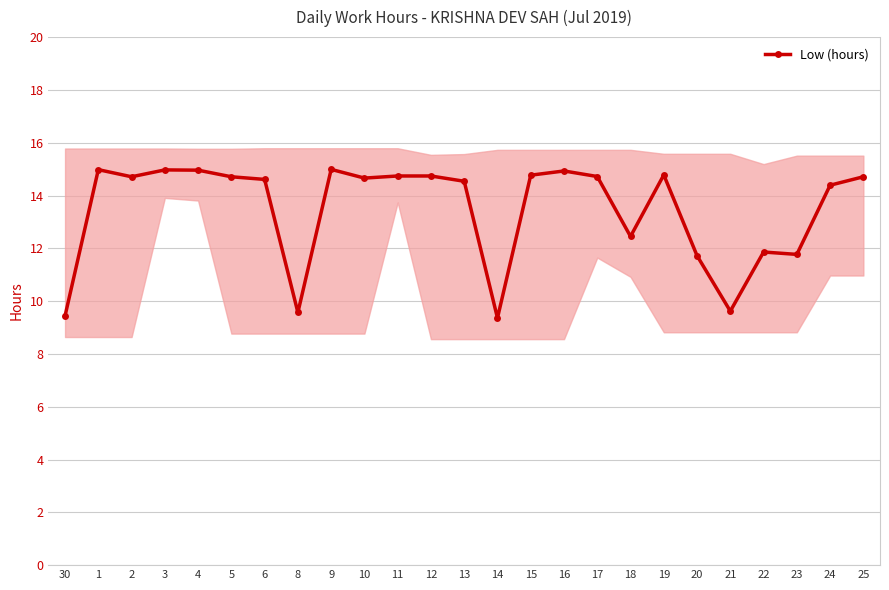

Reading left to right, what are all the values shown in this chart?

9.4	15.0	14.7	15.0	15.0	14.7	14.6	9.6	15.0	14.7	14.7	14.7	14.5	9.4	14.8	14.9	14.7	12.4	14.8	11.7	9.6	11.9	11.8	14.4	14.7